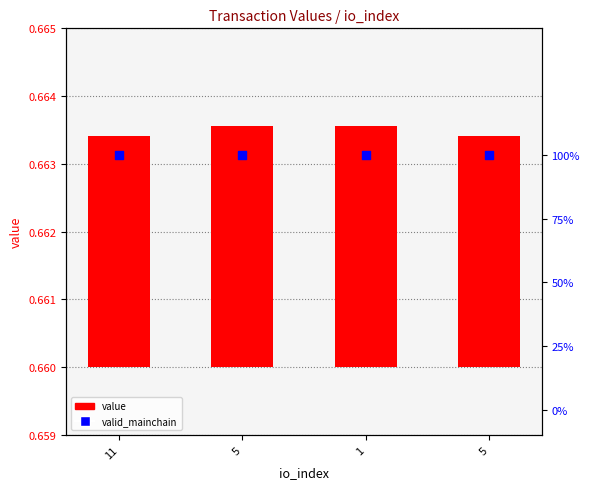

Which series reaches the maximum Y coordinate?

valid_mainchain